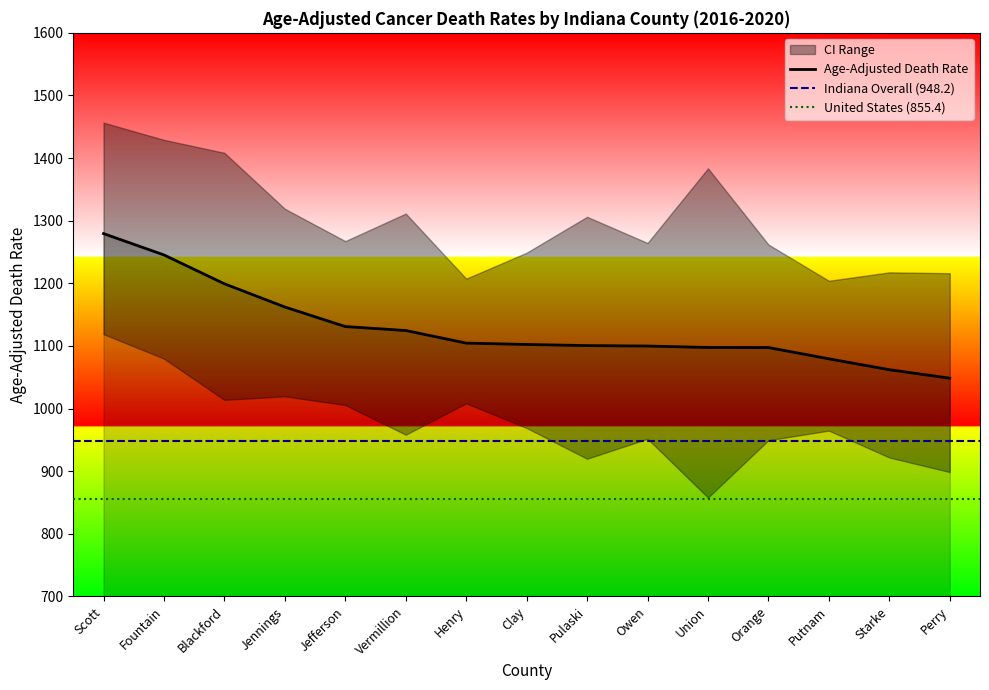

What is the average value of the Lower CI (Rate) series?

975.8